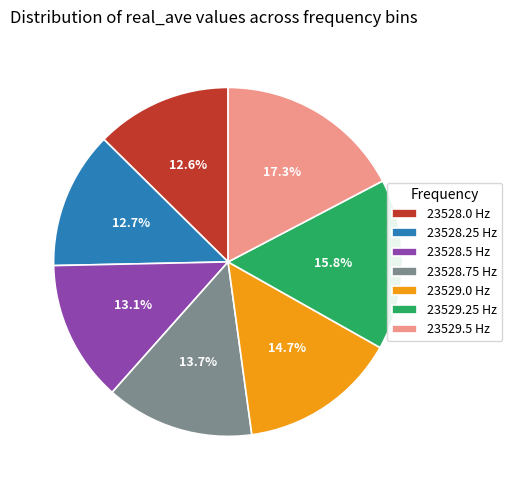

What percentage do 23528.5 and 23528.75 together represent?

26.8%